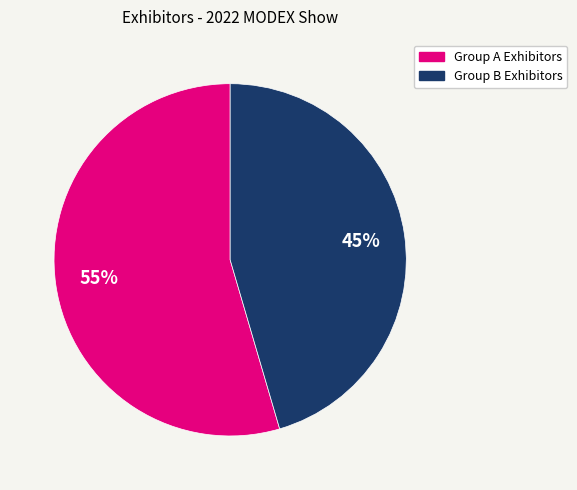

Which has a higher value, Group A Exhibitors or Group B Exhibitors?

Group A Exhibitors